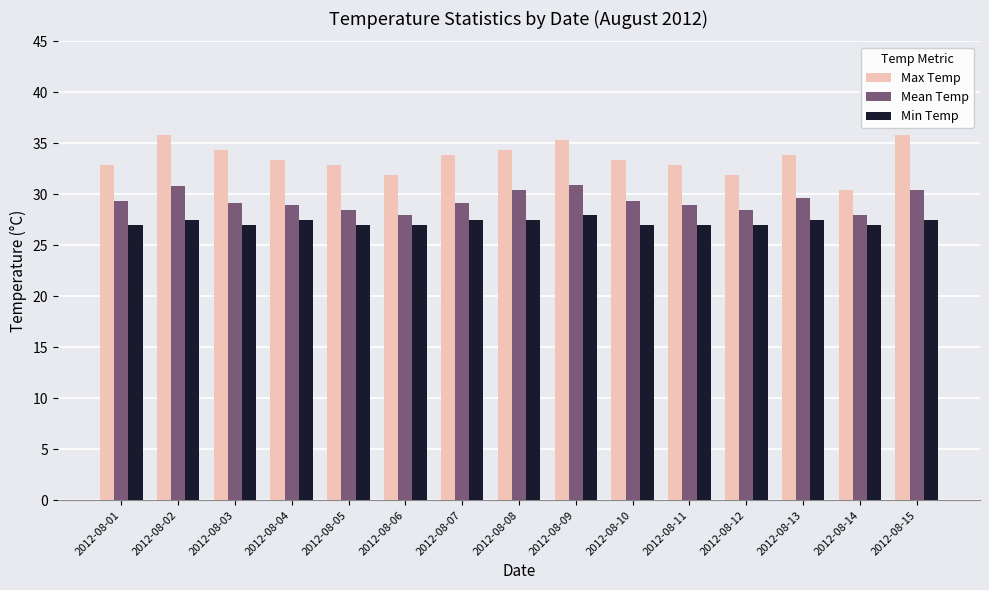

What is the maximum value for Min Temp?

27.9